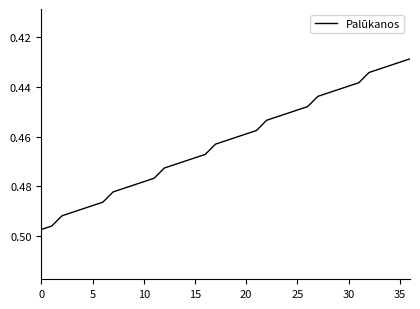

What is the value of the 37th point from the left?

0.4